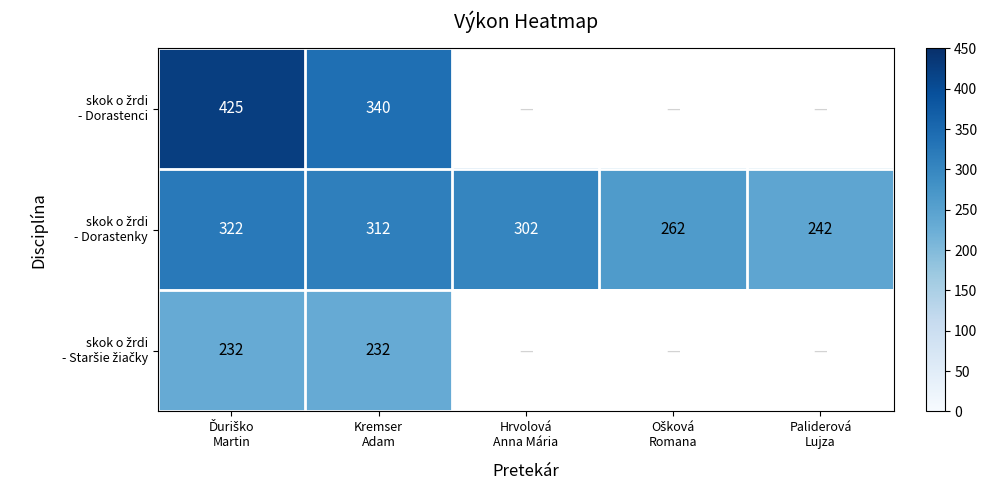

What is the difference between the maximum and minimum values in the skok o žrdi - Dorastenci series?

85.0